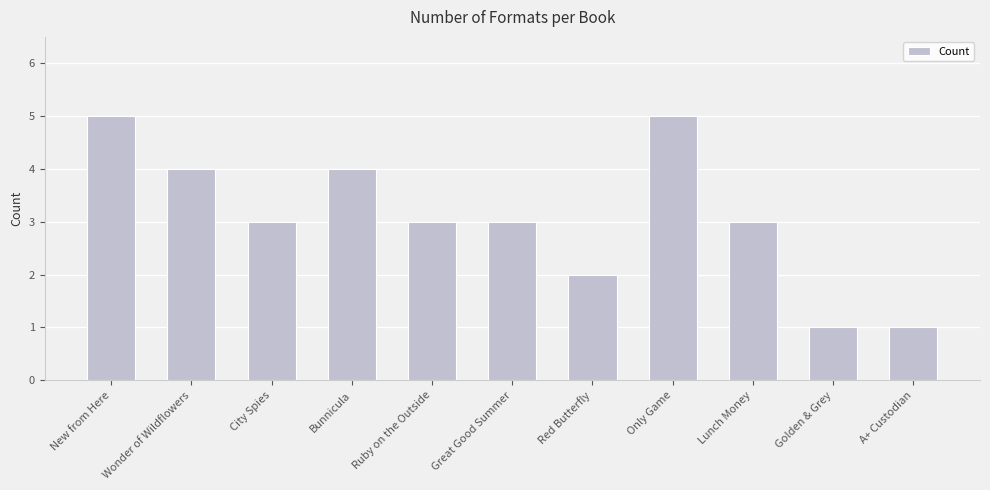

How many series are shown in this chart?

1